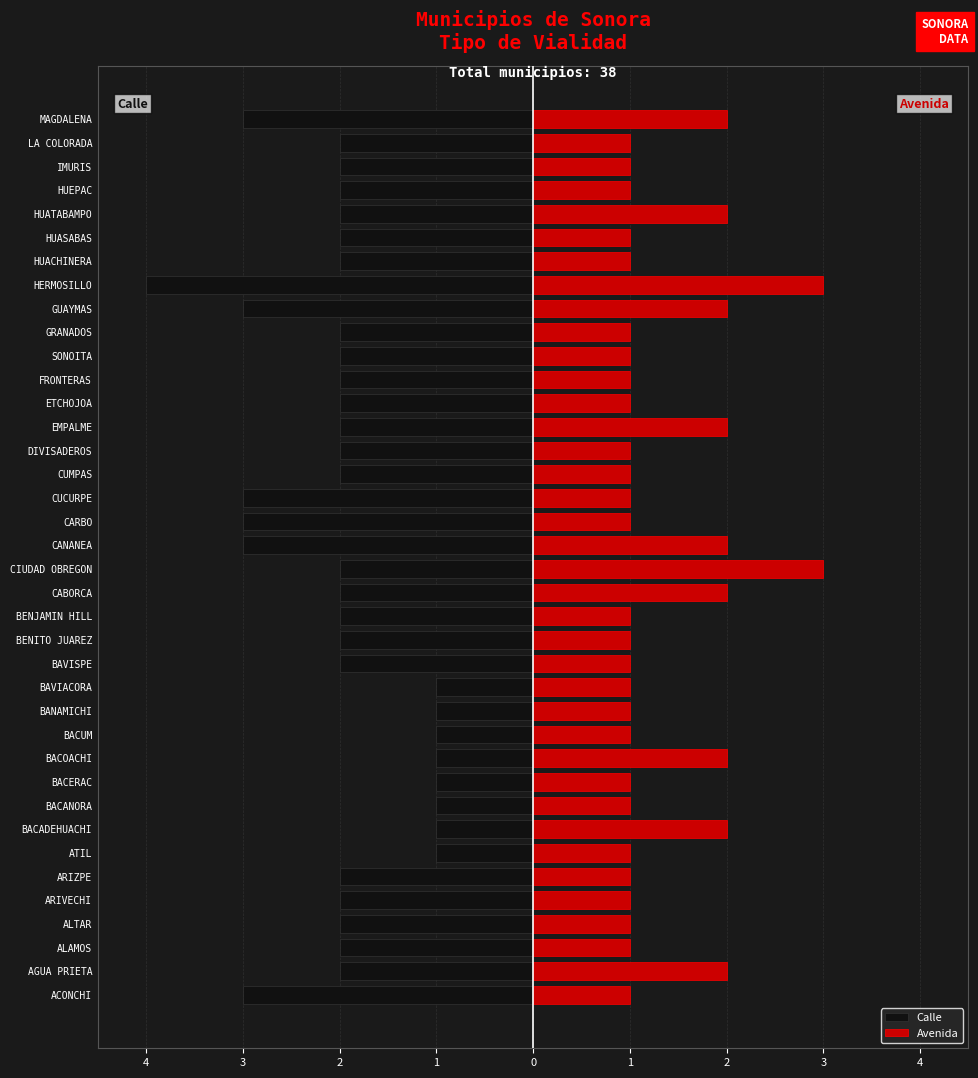

Does the chart contain stacked bars?

No